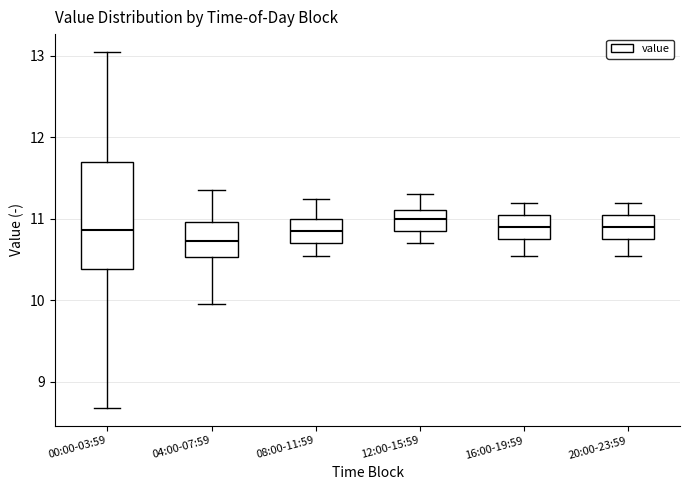

Where does the median line of the box for 12:00-15:59 sit on the y-axis? The values are not printed on the chart, so give them approximately, as read against the axis.

11.0